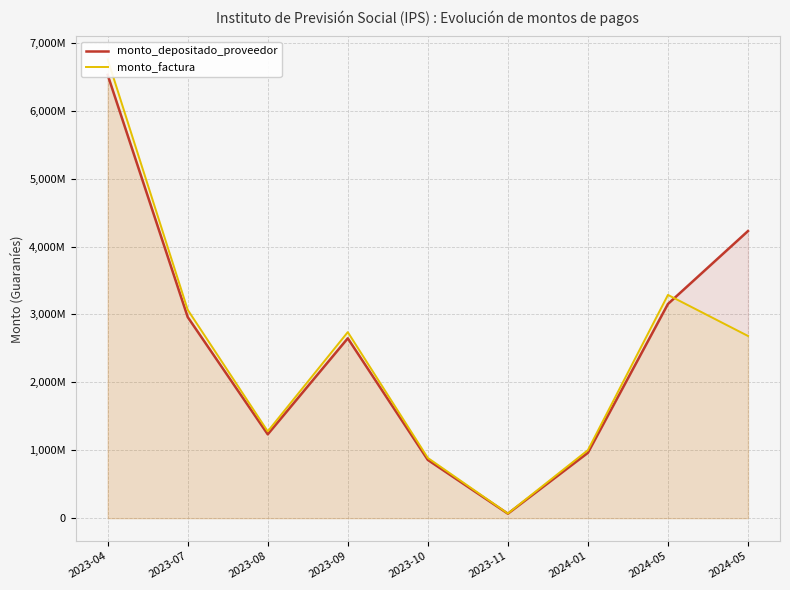

Between 2023-11 and 2024-05, which series saw the biggest shift?

monto_depositado_proveedor